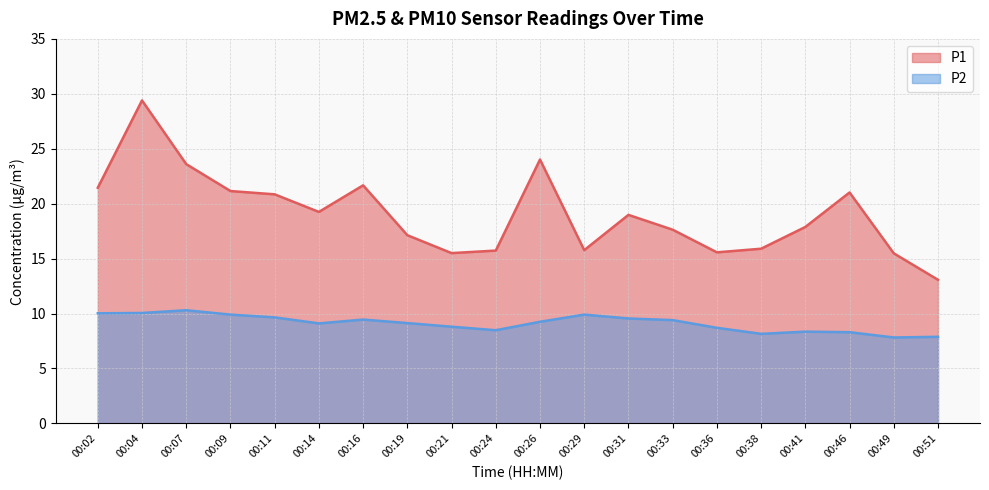

What is the difference between the maximum and minimum values in the P2 series?

2.5